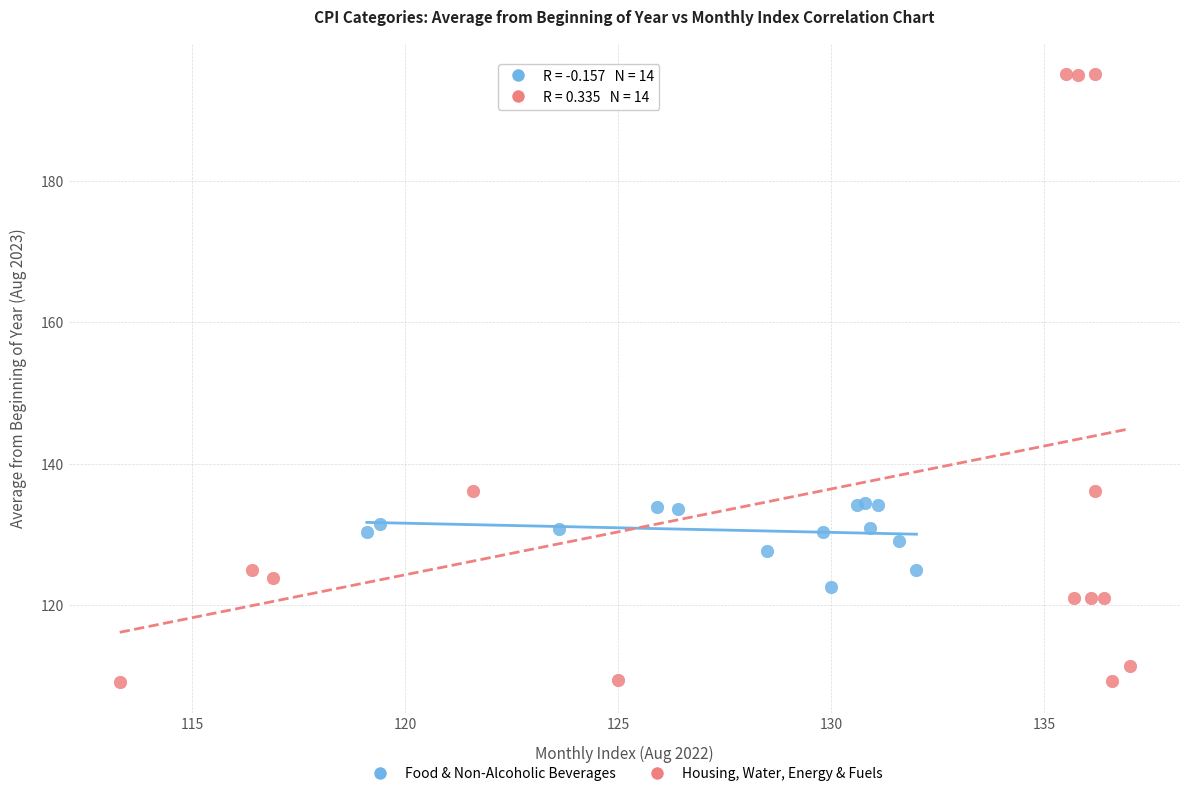

Which series contains the lowest Y value?

Housing, Water, Energy & Fuels